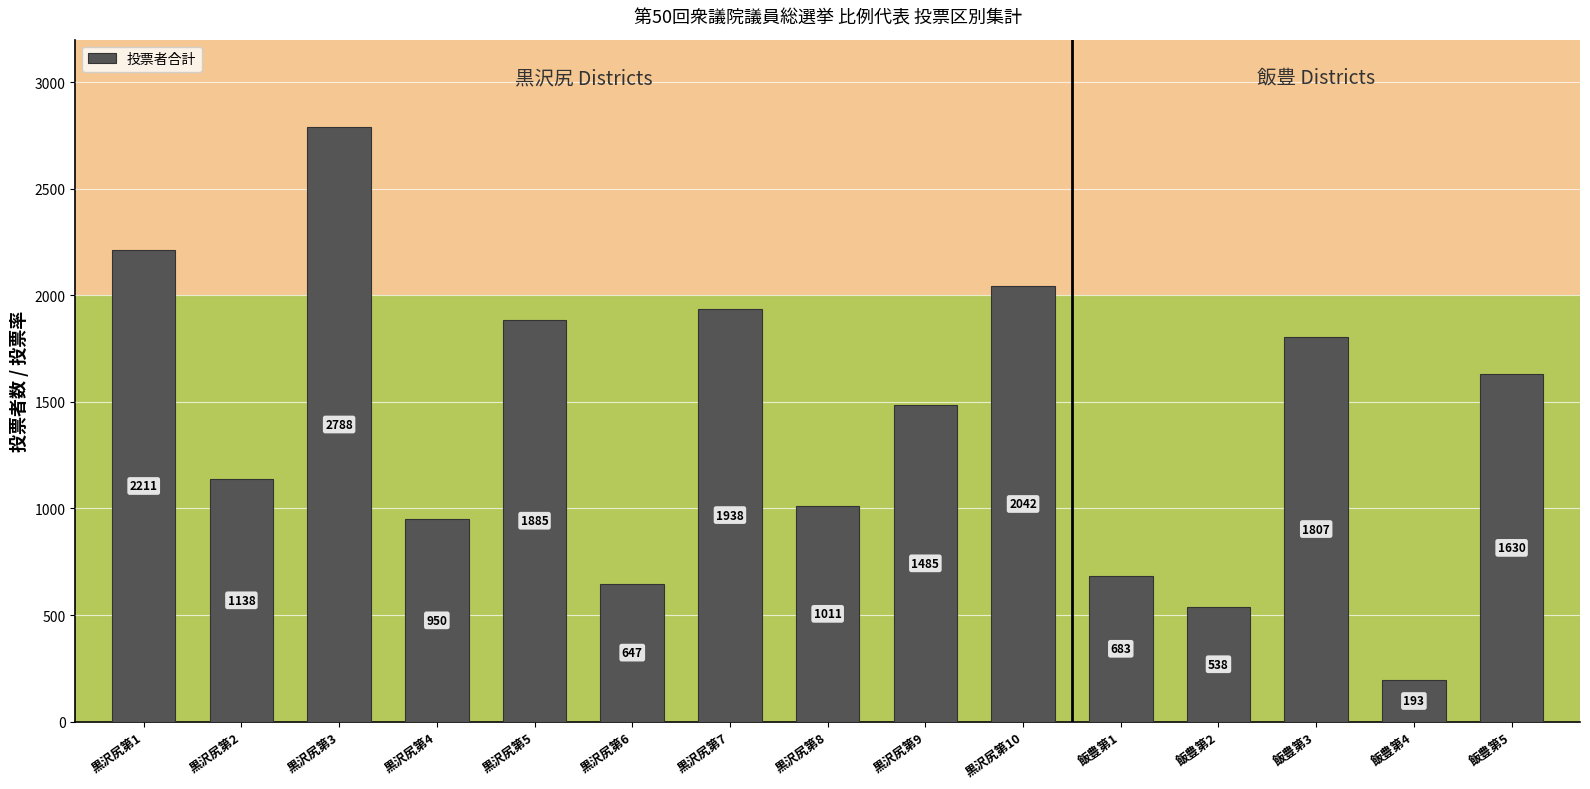

Between 飯豊第1 and 黒沢尻第2, which is larger?

黒沢尻第2